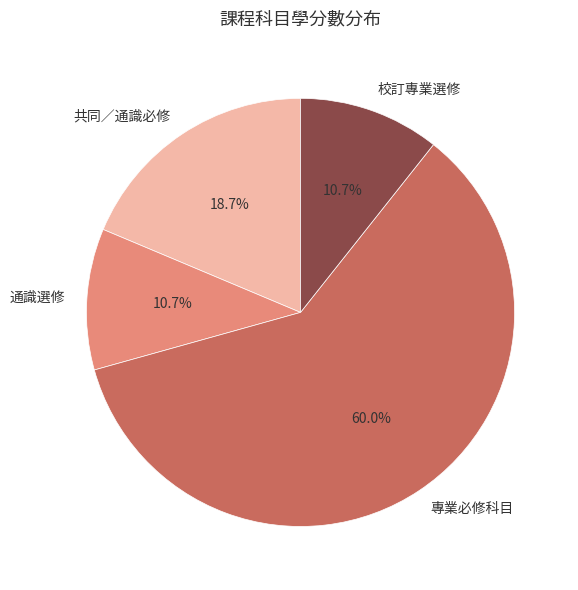

Does any single category account for the majority?

Yes